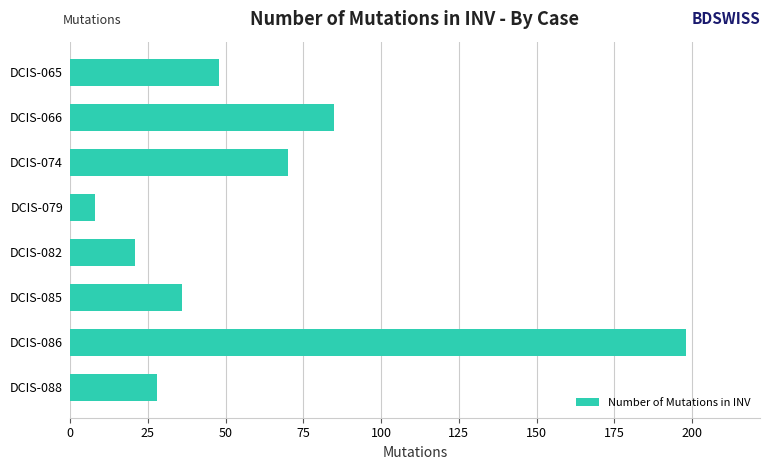

List the labels in order of value, largest first.

DCIS-086, DCIS-066, DCIS-074, DCIS-065, DCIS-085, DCIS-088, DCIS-082, DCIS-079